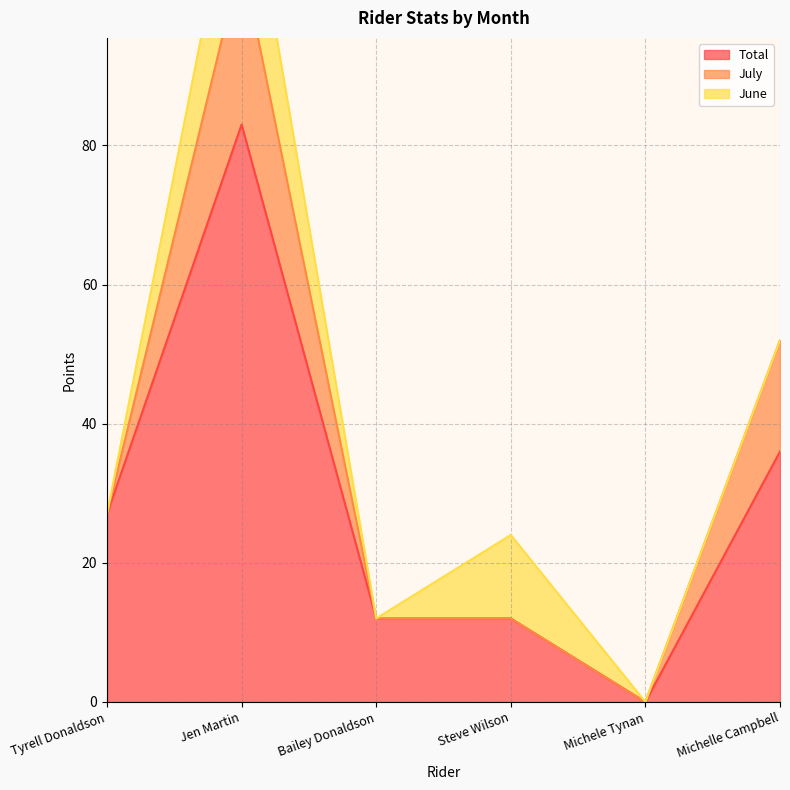

At which category is the sum across all series the highest?

Jen Martin